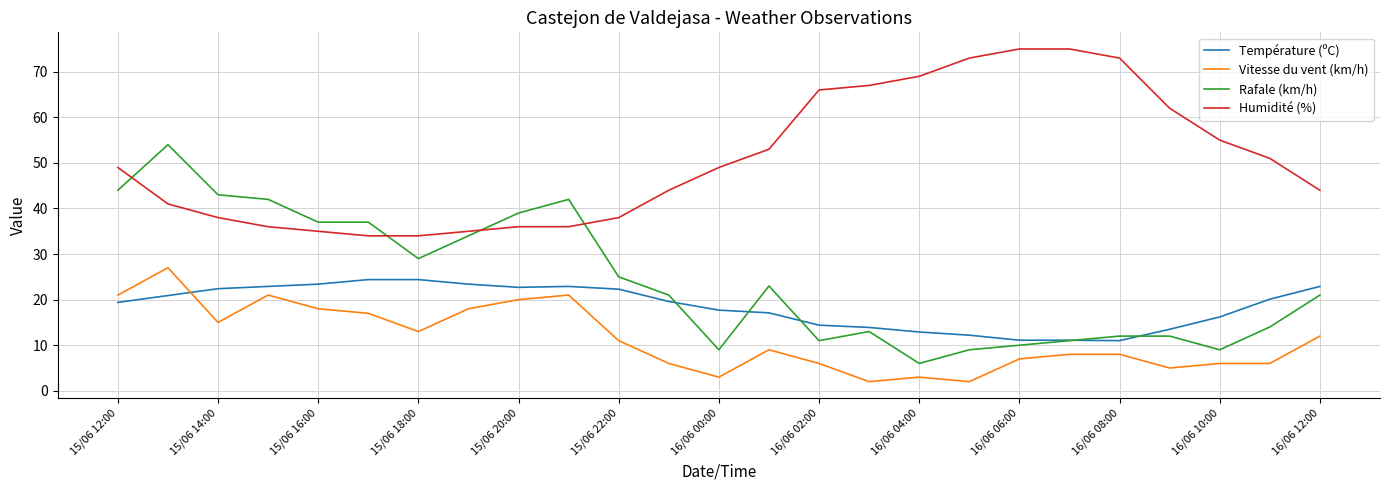

True or false: Humidité (%) and Température (ºC) cross at least once.

False